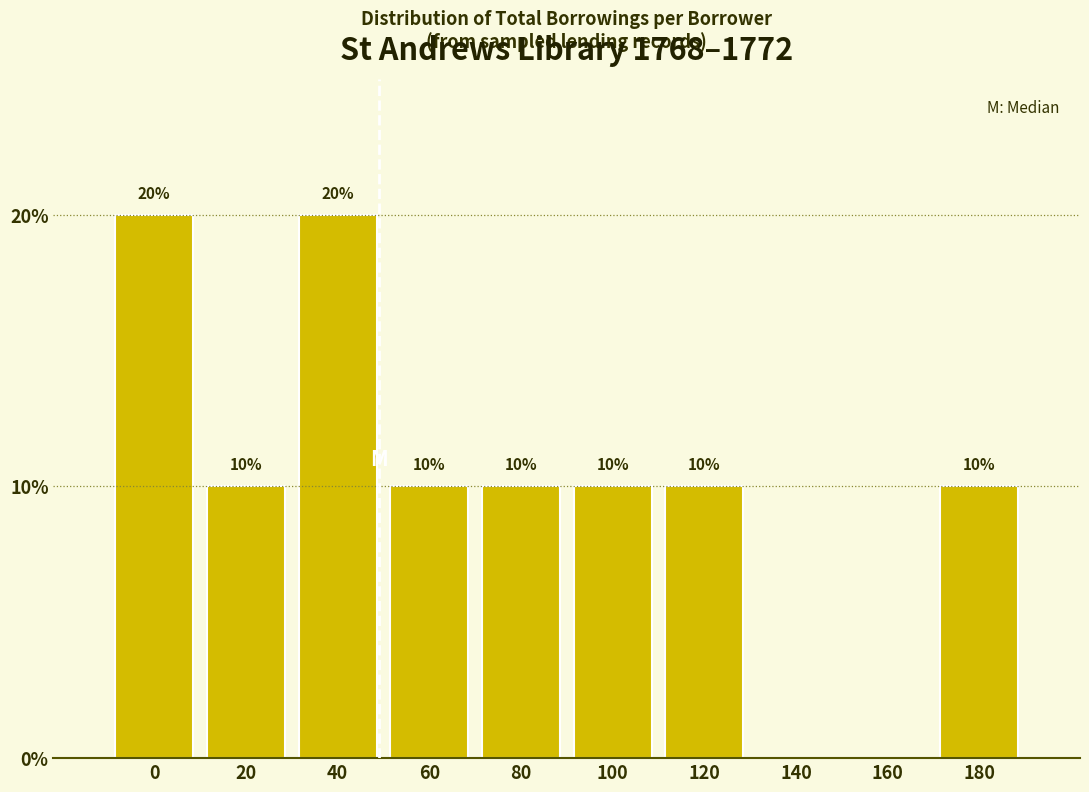

Reading left to right, extract all data points from this chart.

0=20	20=10	40=20	60=10	80=10	100=10	120=10	140=0	160=0	180=10